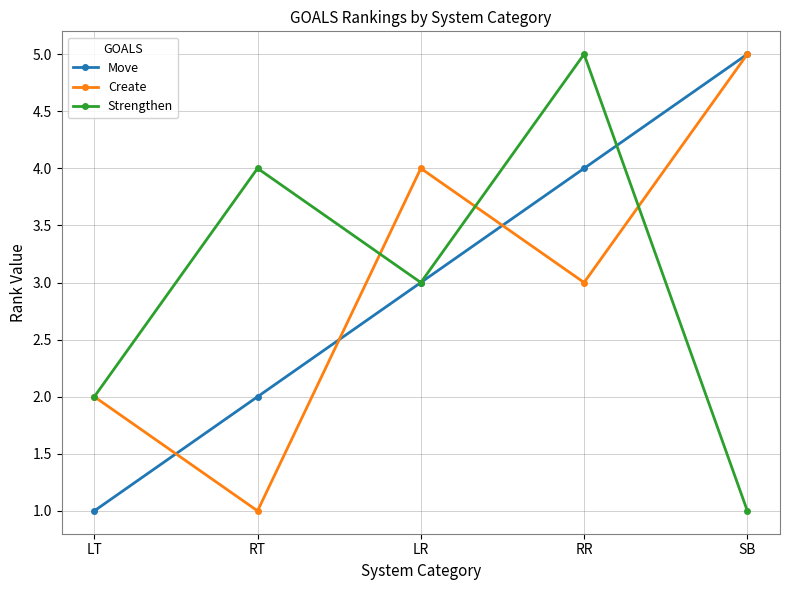

What is the label of the 3rd point from the right?

LR